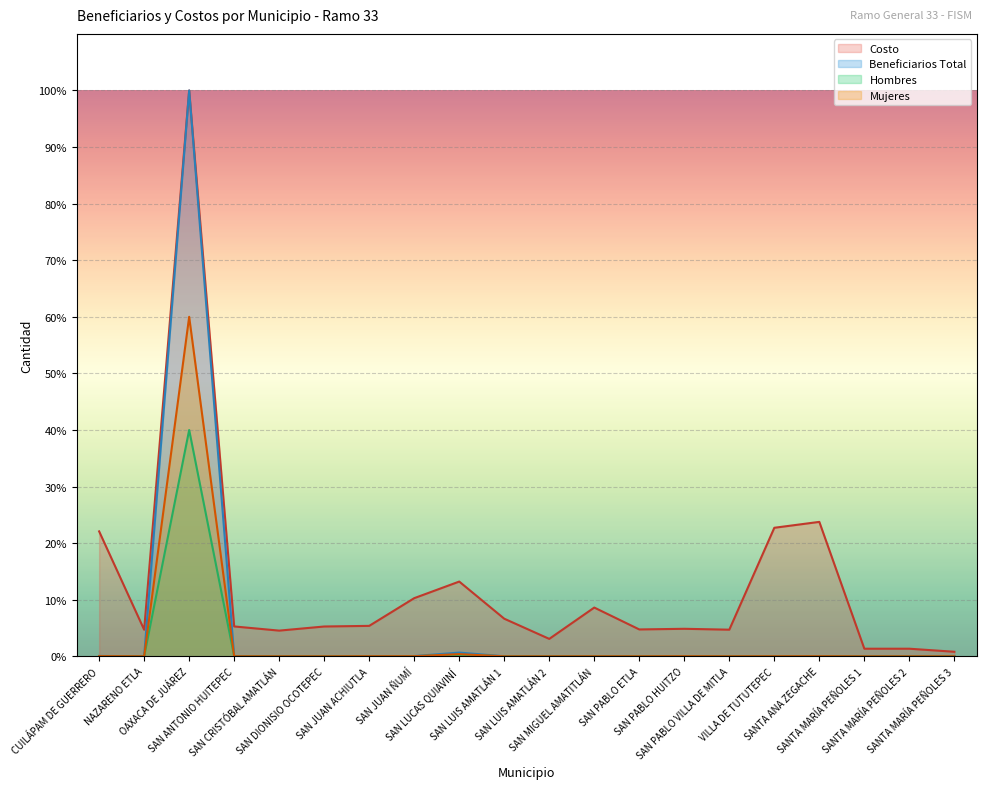

At SANTA ANA ZEGACHE, list the series in order from largest to smallest.

Costo, Beneficiarios Total, Mujeres, Hombres